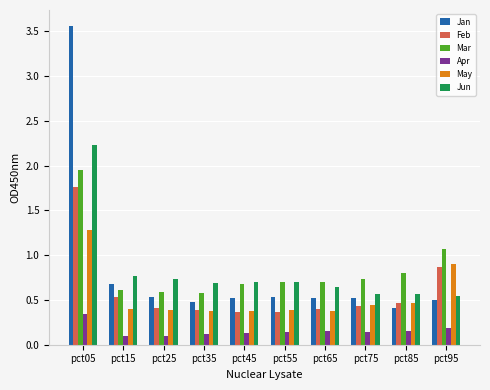

Count the Jun values in the range 0 to 1.

9